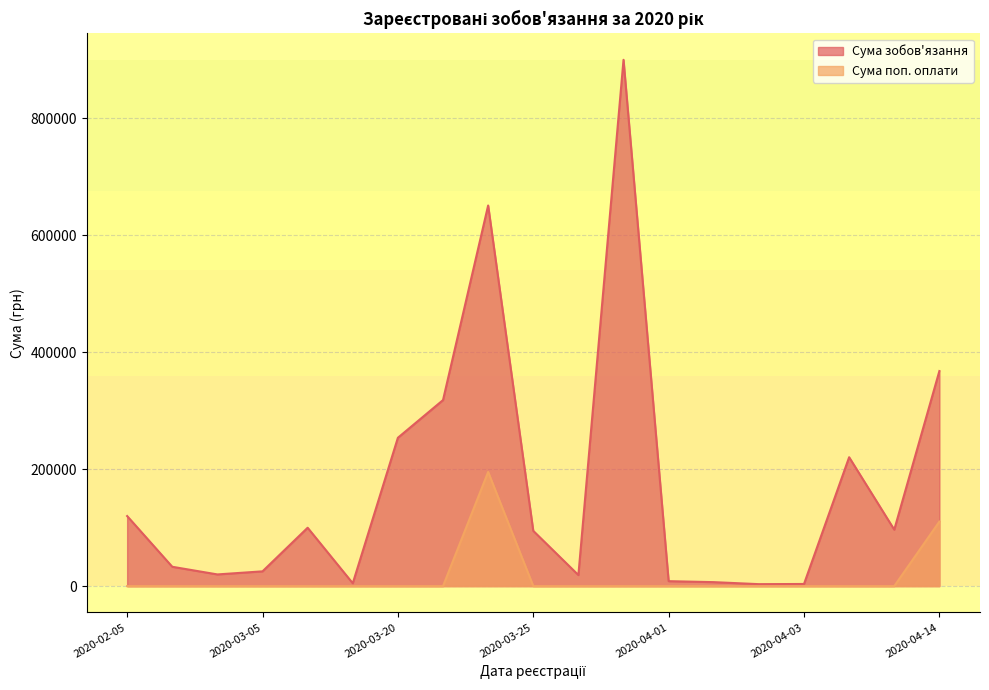

Rank the series by their maximum value, from lowest to highest.

Сума поп. оплати, Сума зобов'язання